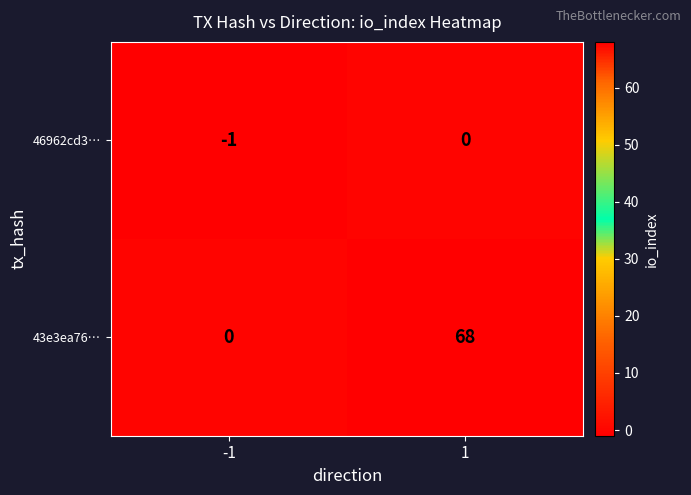

At how many categories does at least one series exceed 58?

1